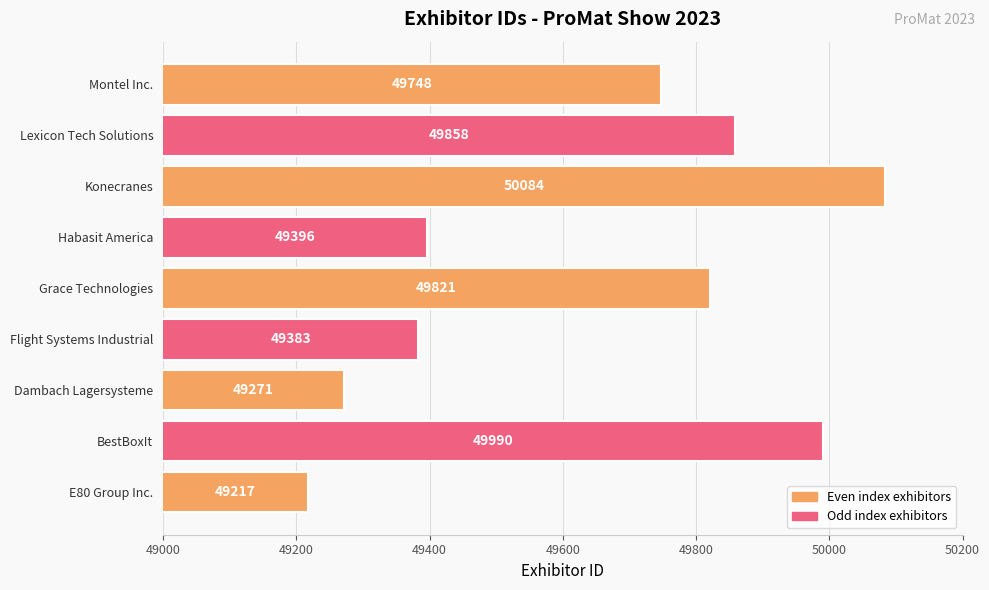

Are the bars grouped side by side (vs. stacked)?

No